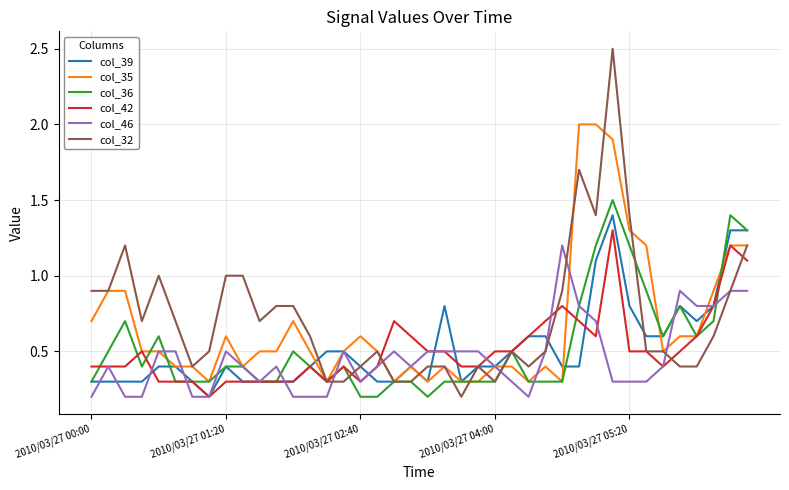

Which series ends up on top after the final intersection of col_36 and col_46?

col_36